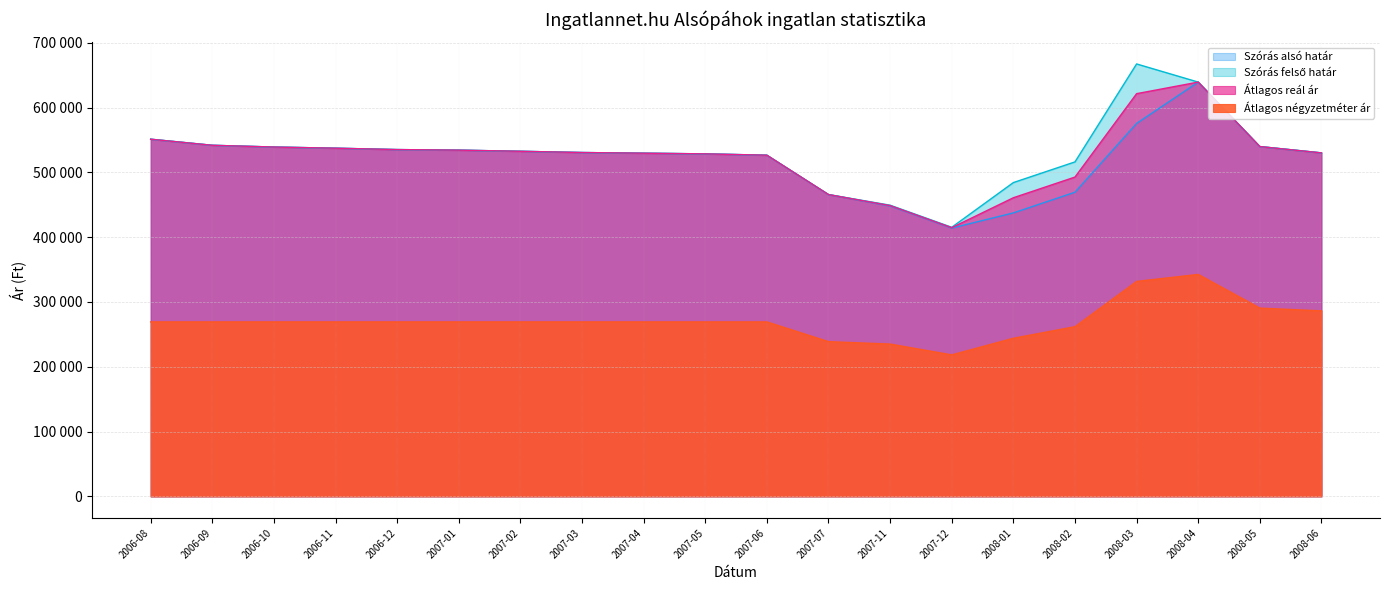

The Szórás alsó határ series shows 936462 at 2008-05. True or false?

False